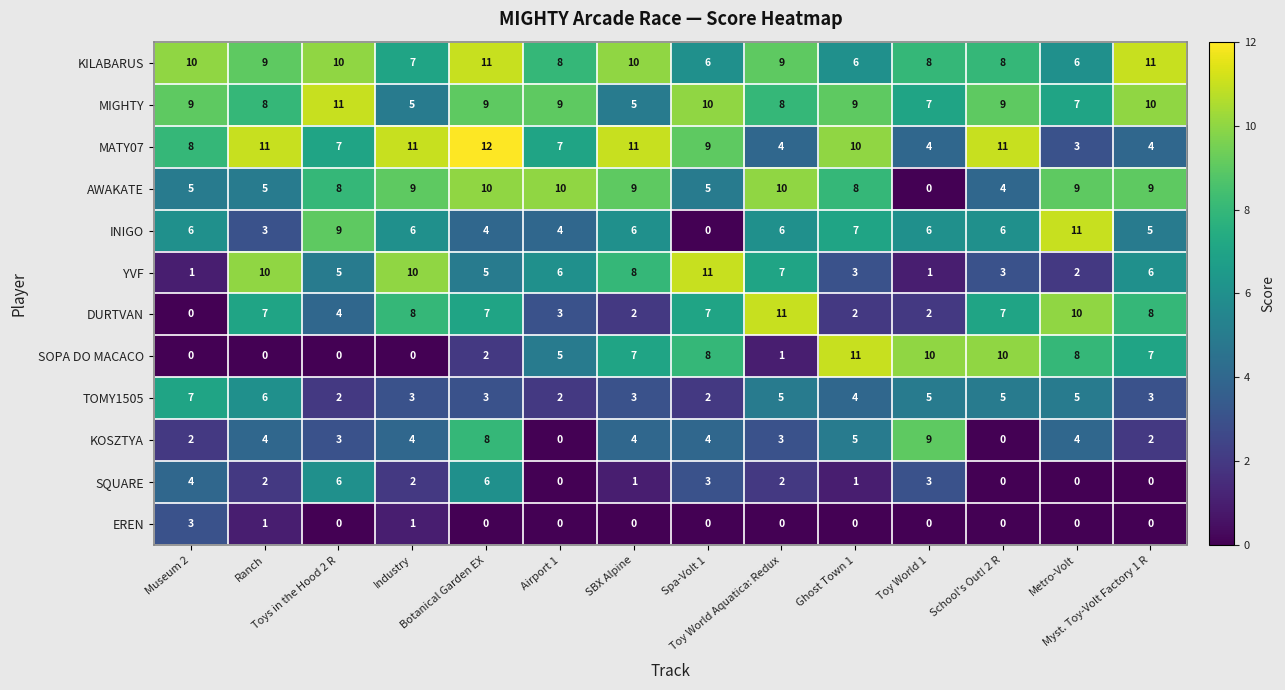

Which series has the largest total across all categories?

KILABARUS